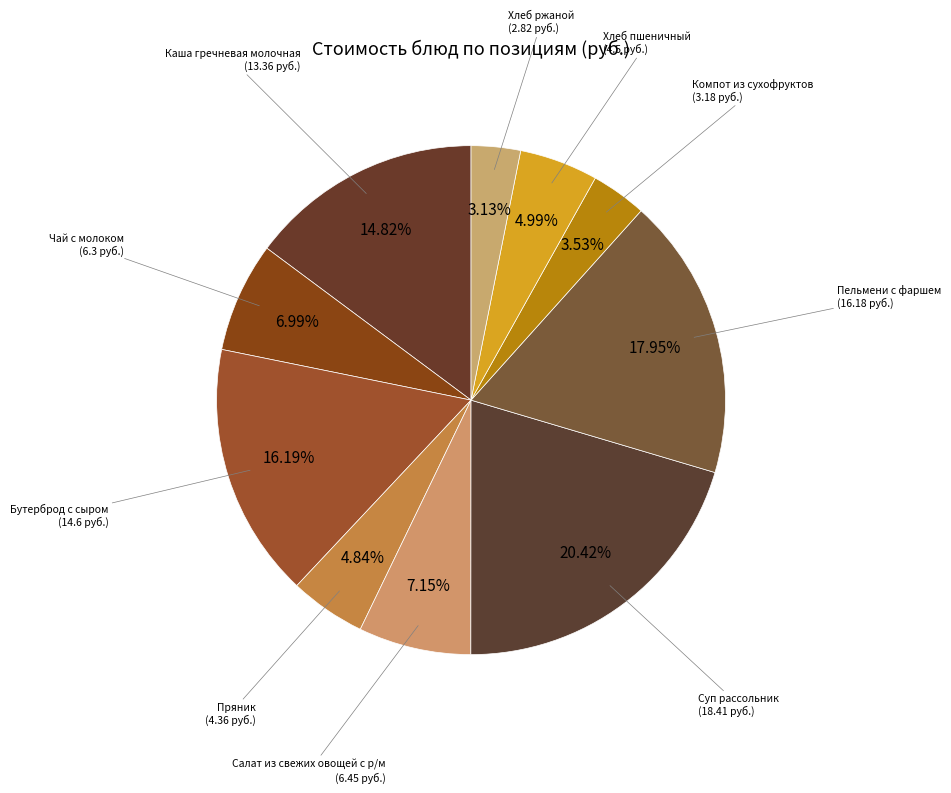

Count the number of slices in the pie.

10